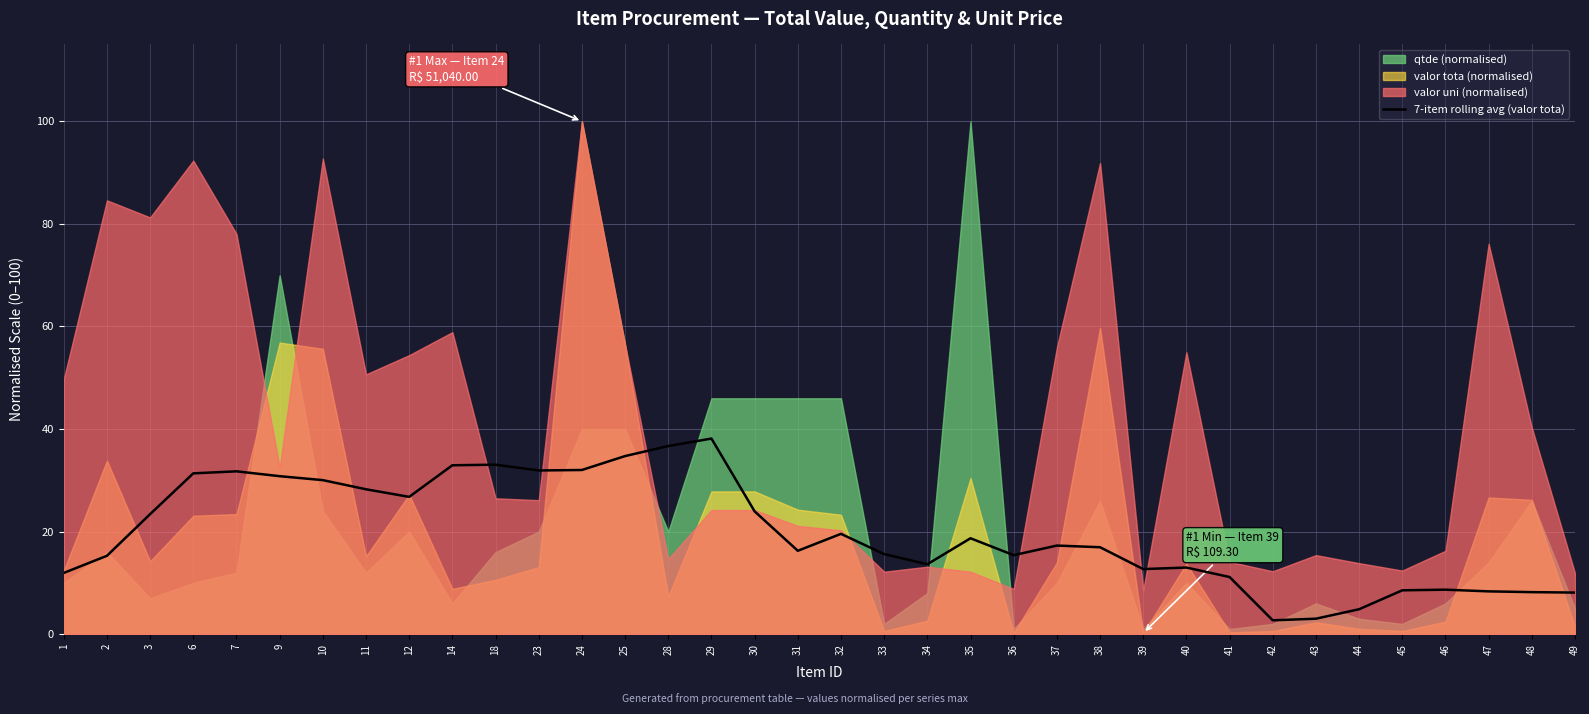

Reading left to right, transcribe all the data shown in this chart.

1=11.9	2=15.3	3=23.4	6=31.4	7=31.8	9=30.8	10=30.0	11=28.3	12=26.8	14=32.9	18=33.0	23=31.9	24=32.0	25=34.7	28=36.7	29=38.1	30=23.9	31=16.3	32=19.6	33=15.6	34=13.6	35=18.7	36=15.4	37=17.3	38=17.0	39=12.7	40=13.0	41=11.1	42=2.7	43=3.0	44=4.9	45=8.6	46=8.7	47=8.3	48=8.2	49=8.1